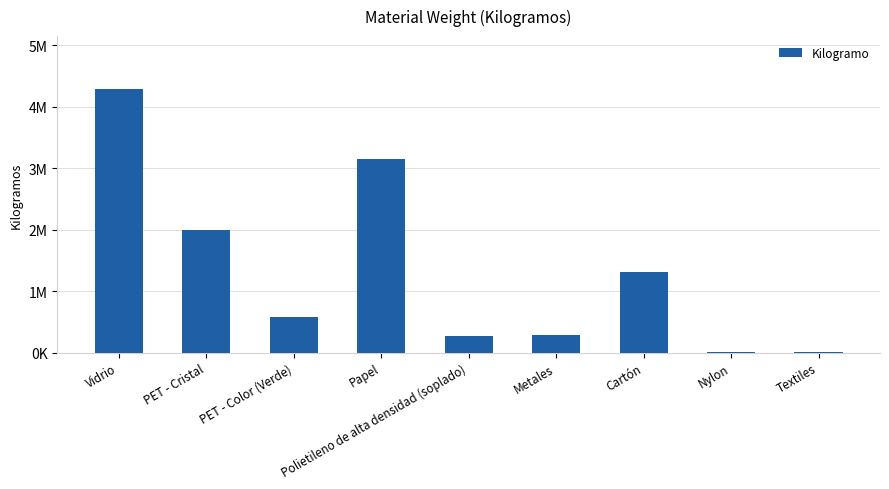

Reading left to right, transcribe all the data shown in this chart.

4289940	1987700	574880	3151780	276395	290620	1306480	16700	7410